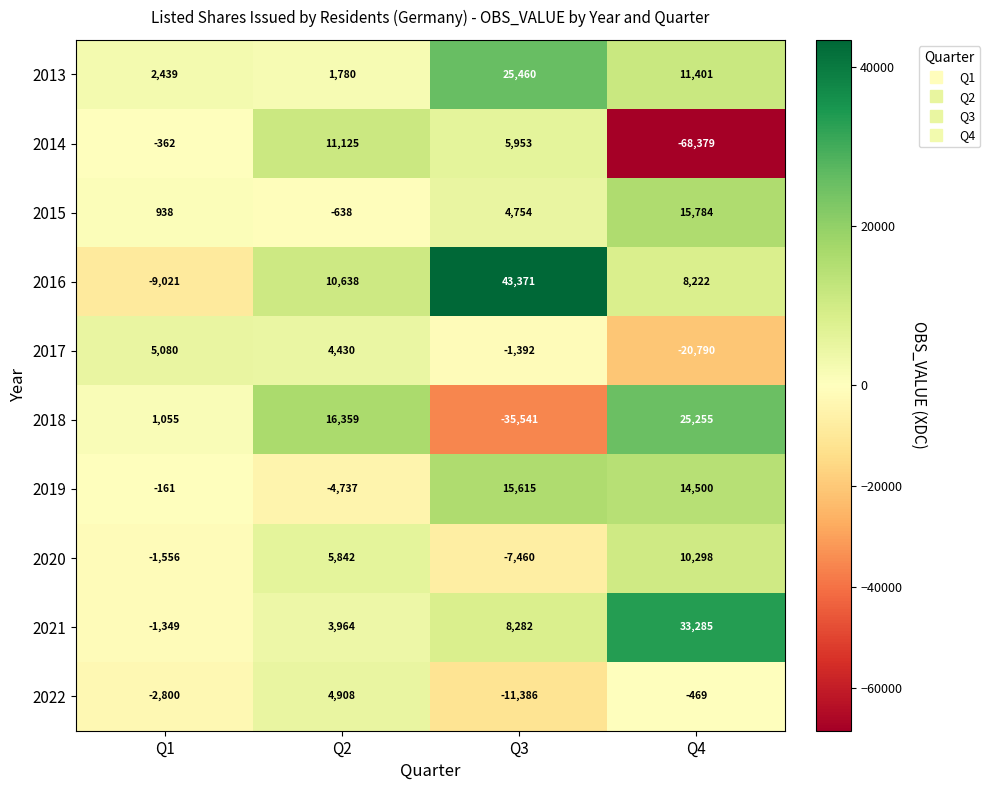

How many values in the 2019 series are below 14500?

2